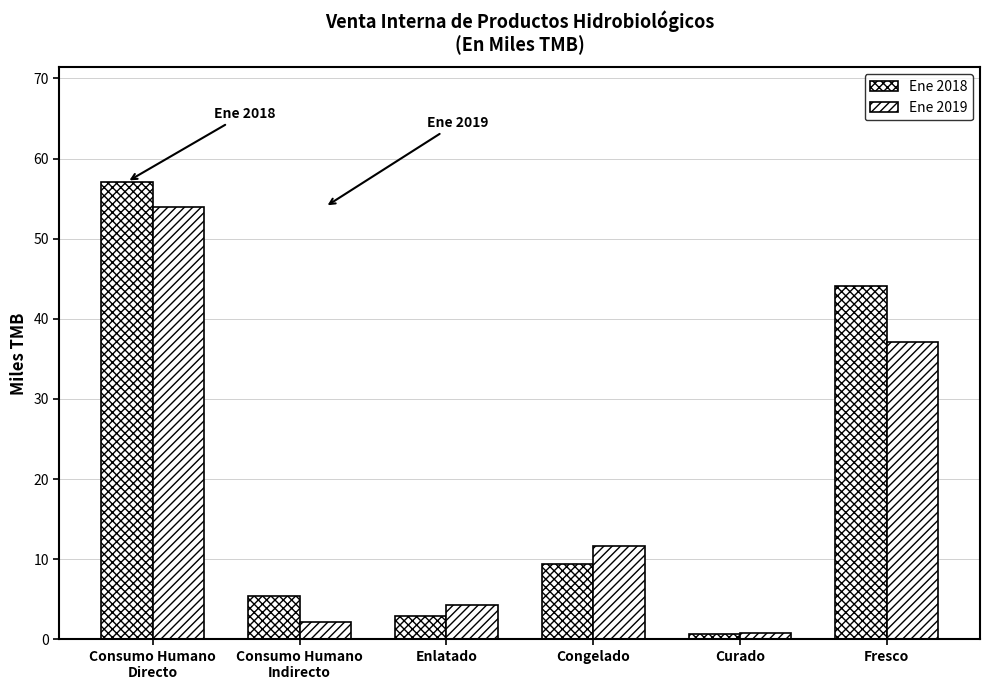

What is the sum of all Ene 2019 values?

110.1